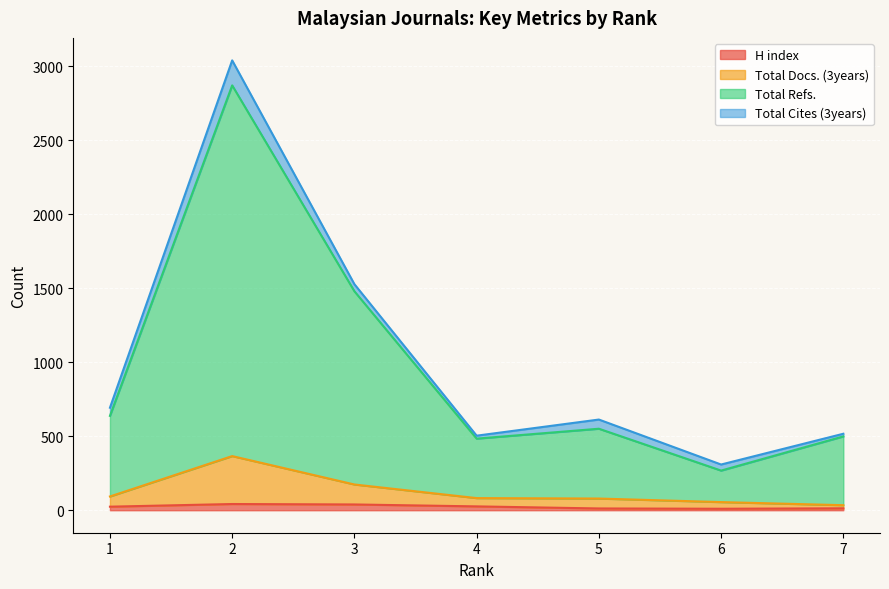

Rank the categories by Total Refs. value from highest to lowest.

2, 3, 1, 5, 7, 4, 6